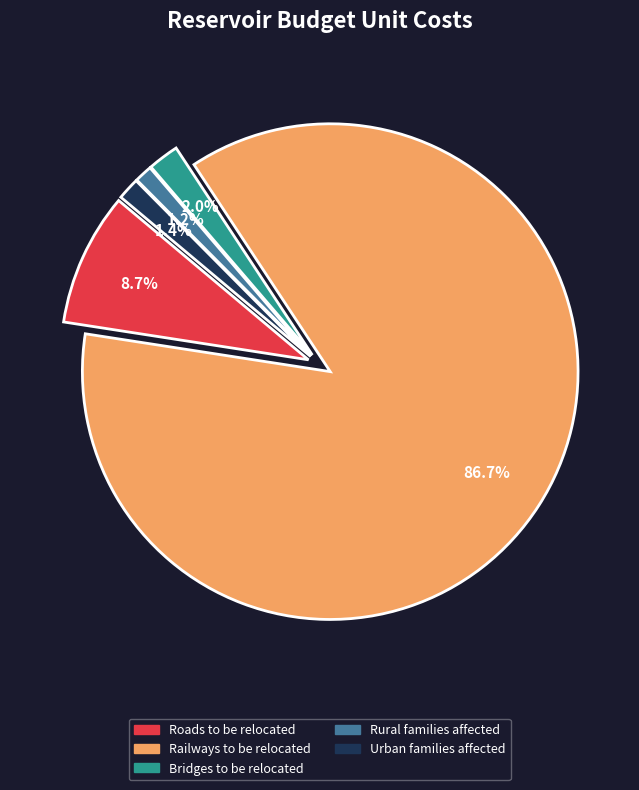

Is Railways to be relocated the majority of the pie?

Yes